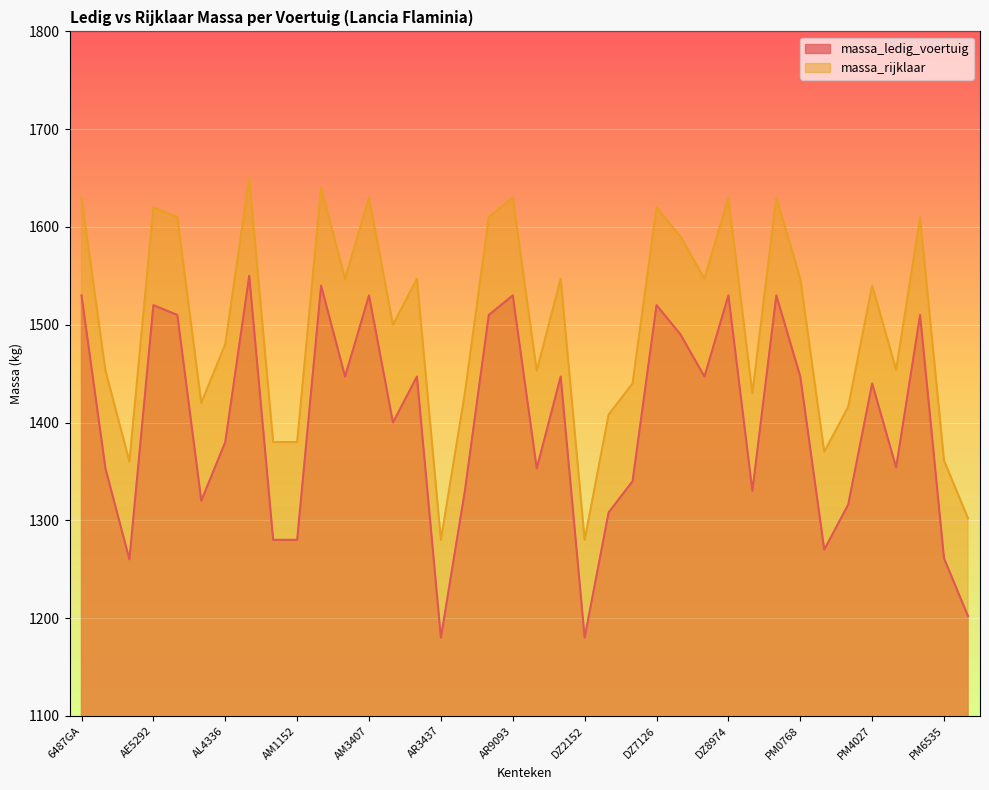

Does the chart display data point markers on the line(s)?

No